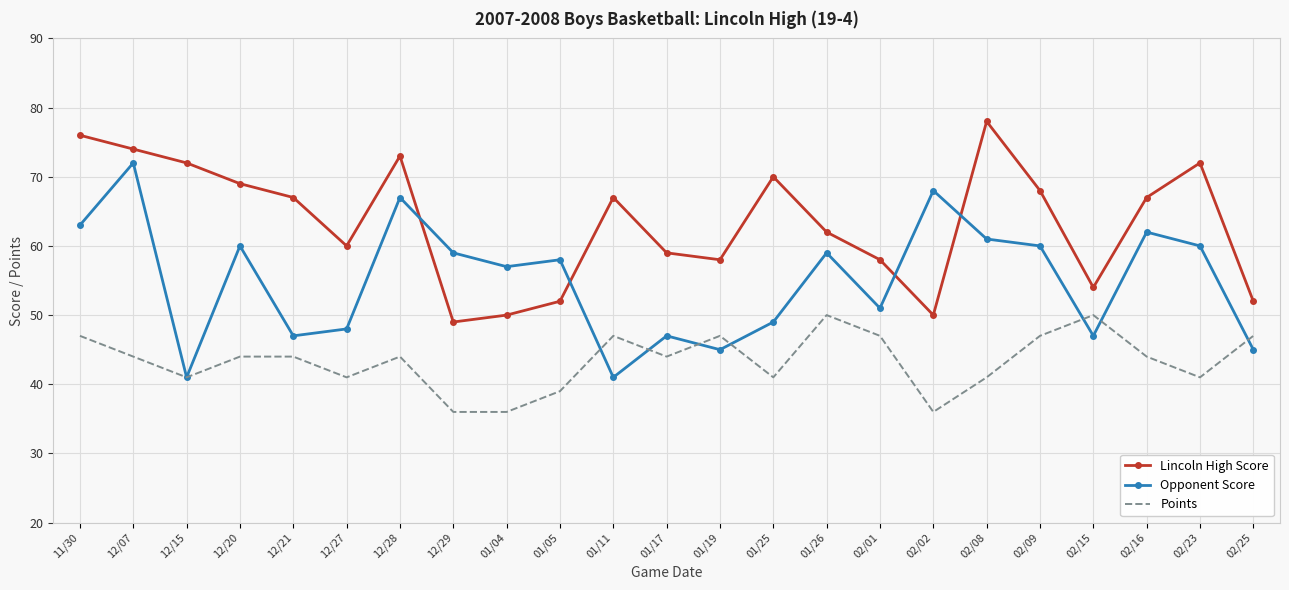

What is the difference between the Points values at 12/07 and 02/08?

3